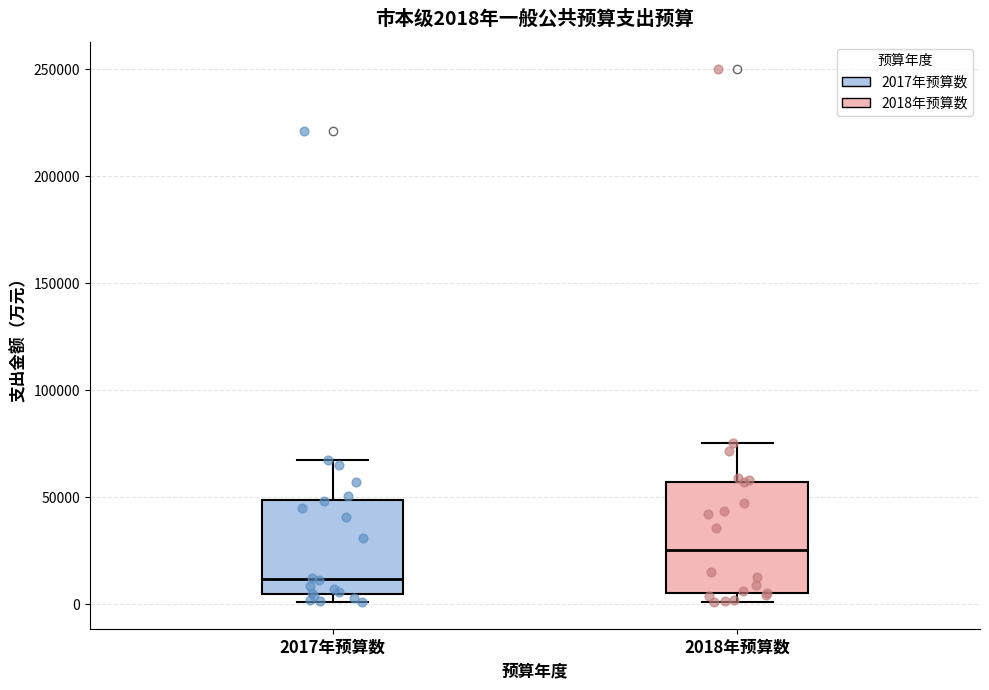

Comparing the boxes themselves (not the whiskers), which one is the tallest?

2018年预算数